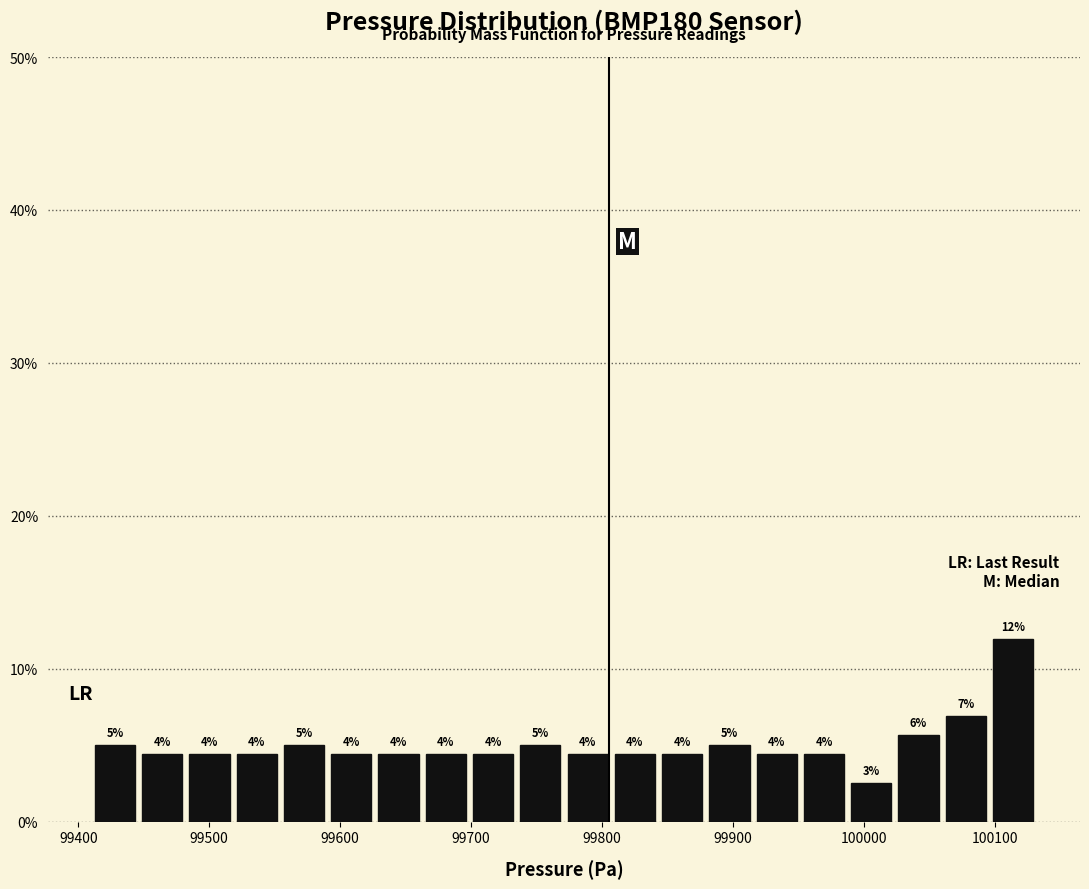

Read against the x-axis, roughly where is the centre of the tallest bar?

100110